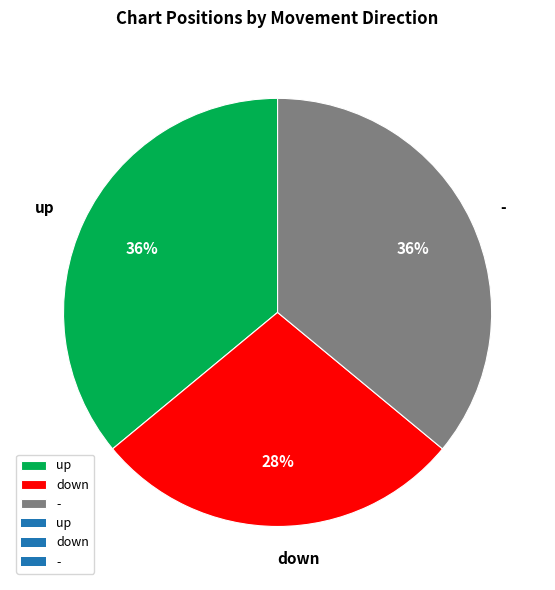

Which slice is the smallest?

down